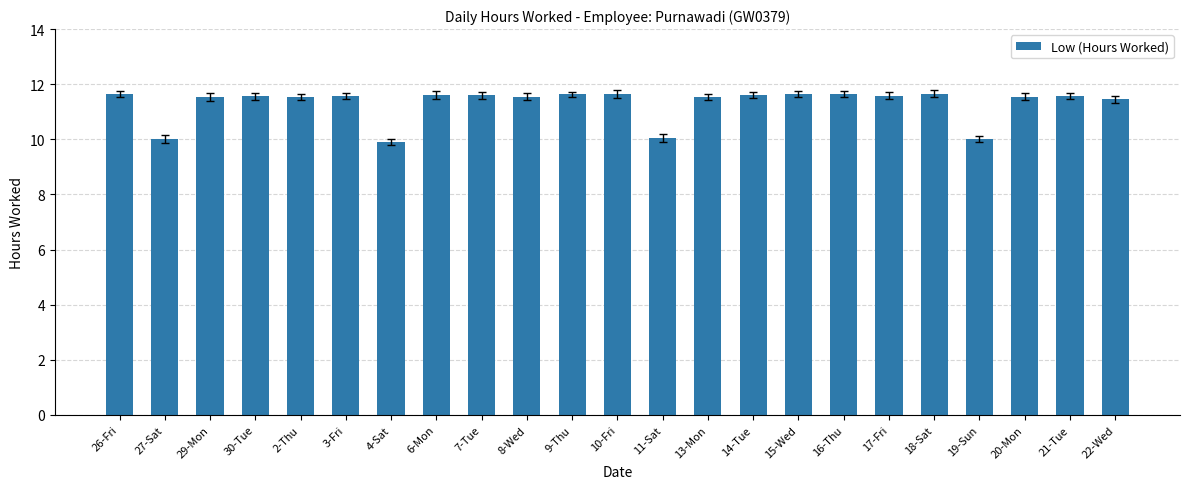

The chart shows a value of 10.0 at 19-Sun. True or false?

True